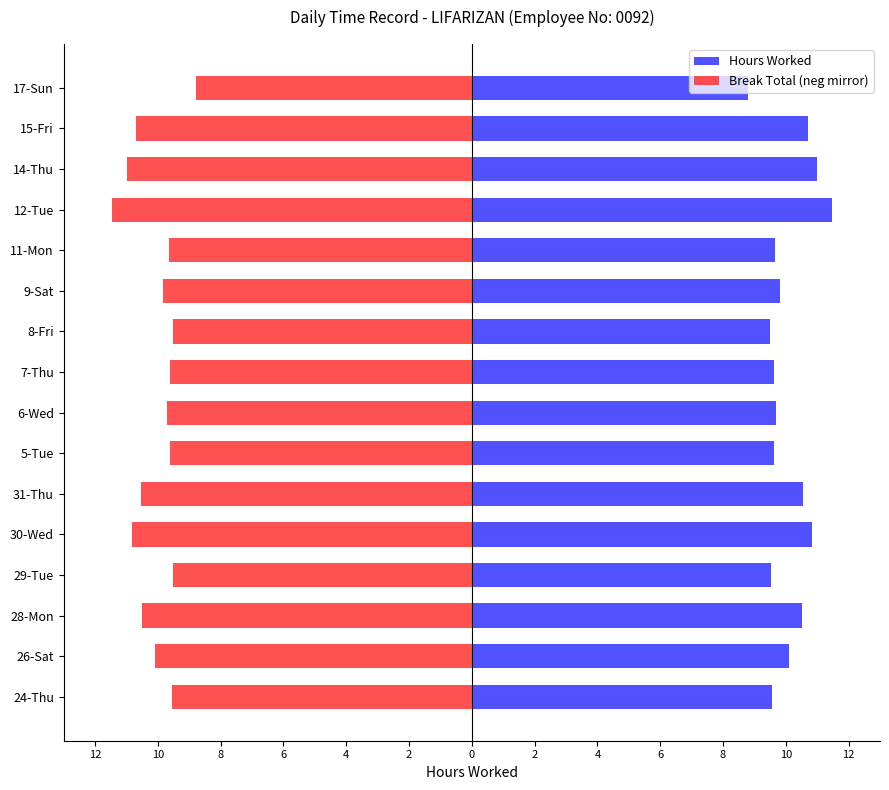

Reading right to left, what are all the values shown in this chart?

Hours Worked: 8.8	10.7	11.0	11.5	9.6	9.8	9.5	9.6	9.7	9.6	10.6	10.8	9.5	10.5	10.1	9.6
Break Total (neg mirror): -8.8	-10.7	-11.0	-11.5	-9.6	-9.8	-9.5	-9.6	-9.7	-9.6	-10.6	-10.8	-9.5	-10.5	-10.1	-9.6